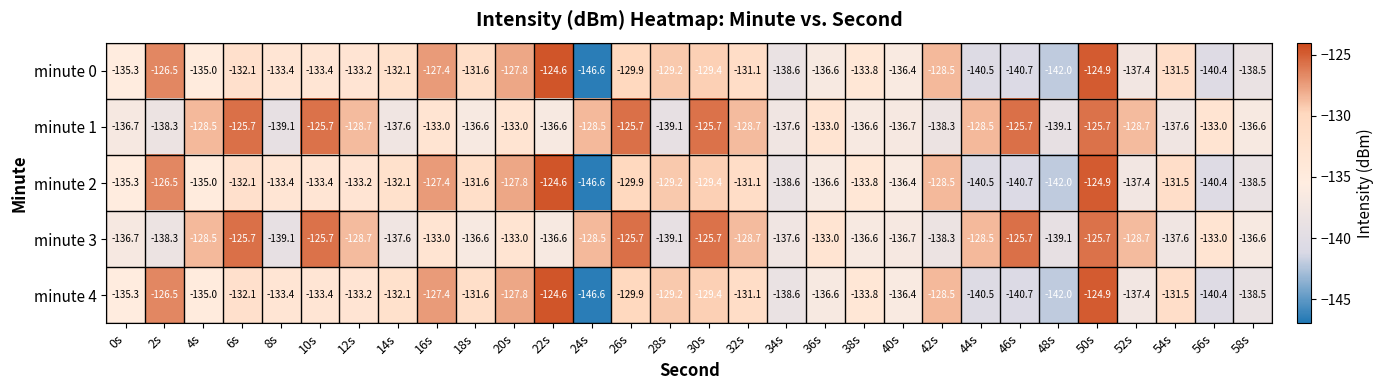

Which category has the highest value across all series?

22s